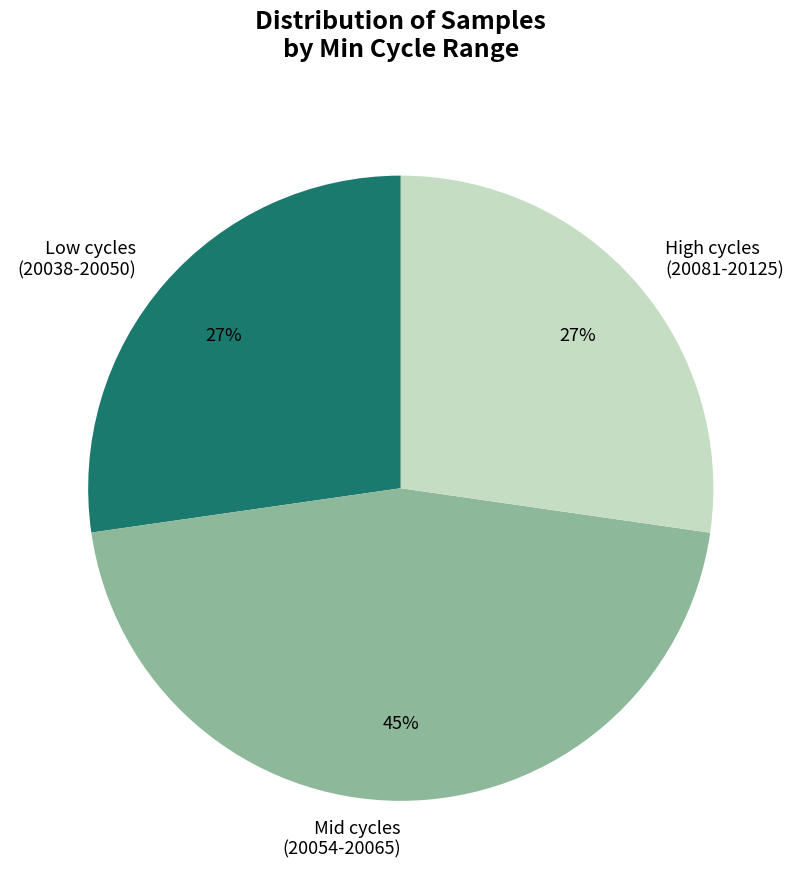

Do Low cycles (20038-20050) and Mid cycles (20054-20065) together represent more than half of the pie?

Yes